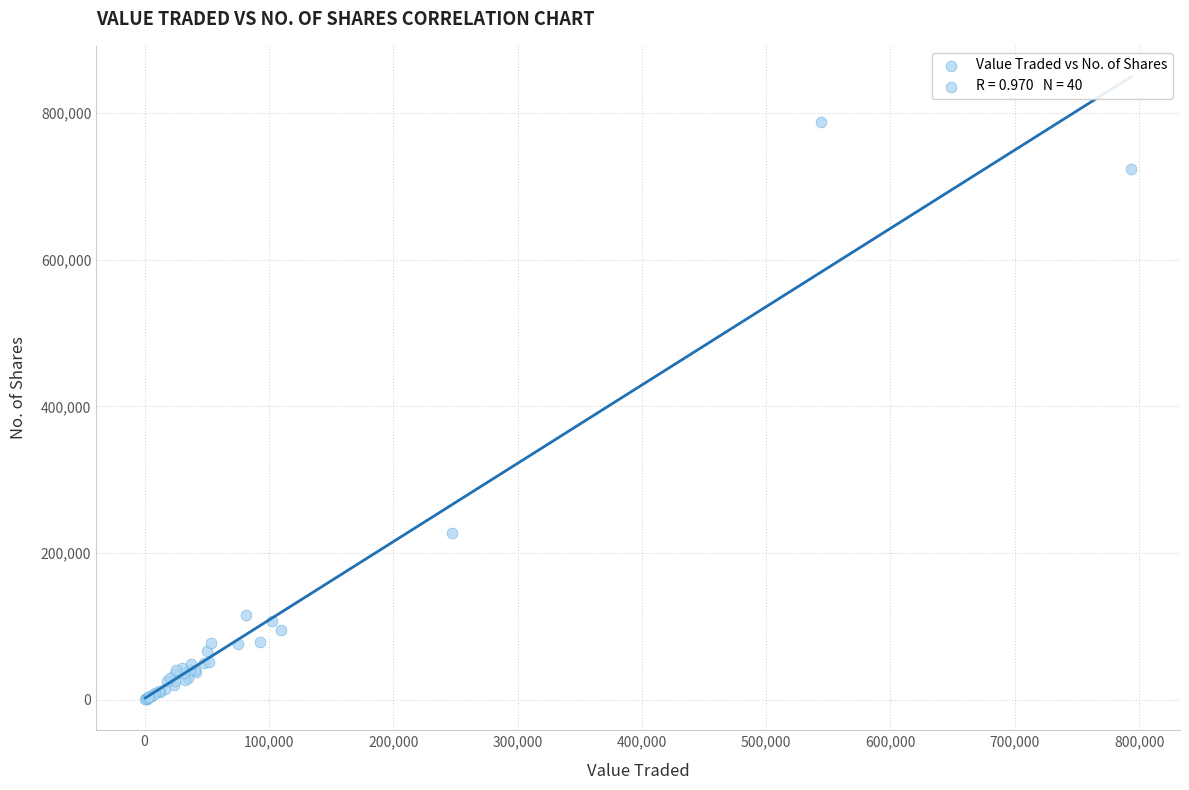

What Y value in the scatter plot is closest to 394636?

227466